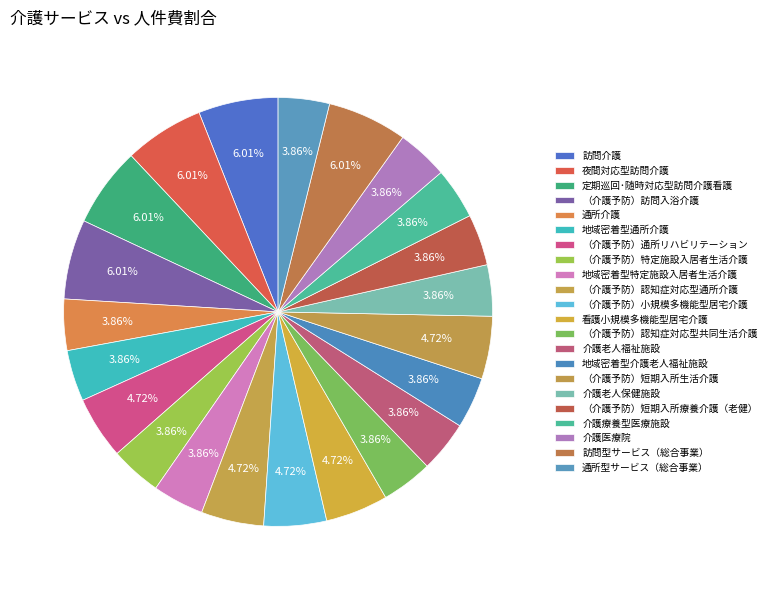

To the nearest percent, what portion does 介護医療院 represent?

4%